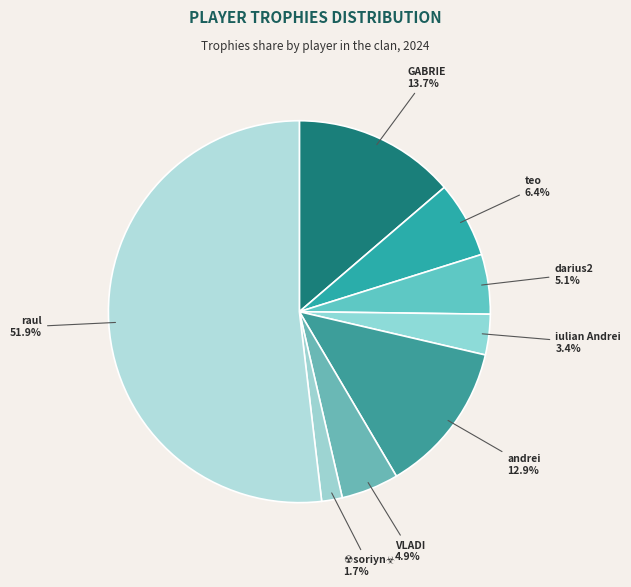

How many slices are in this pie chart?

8